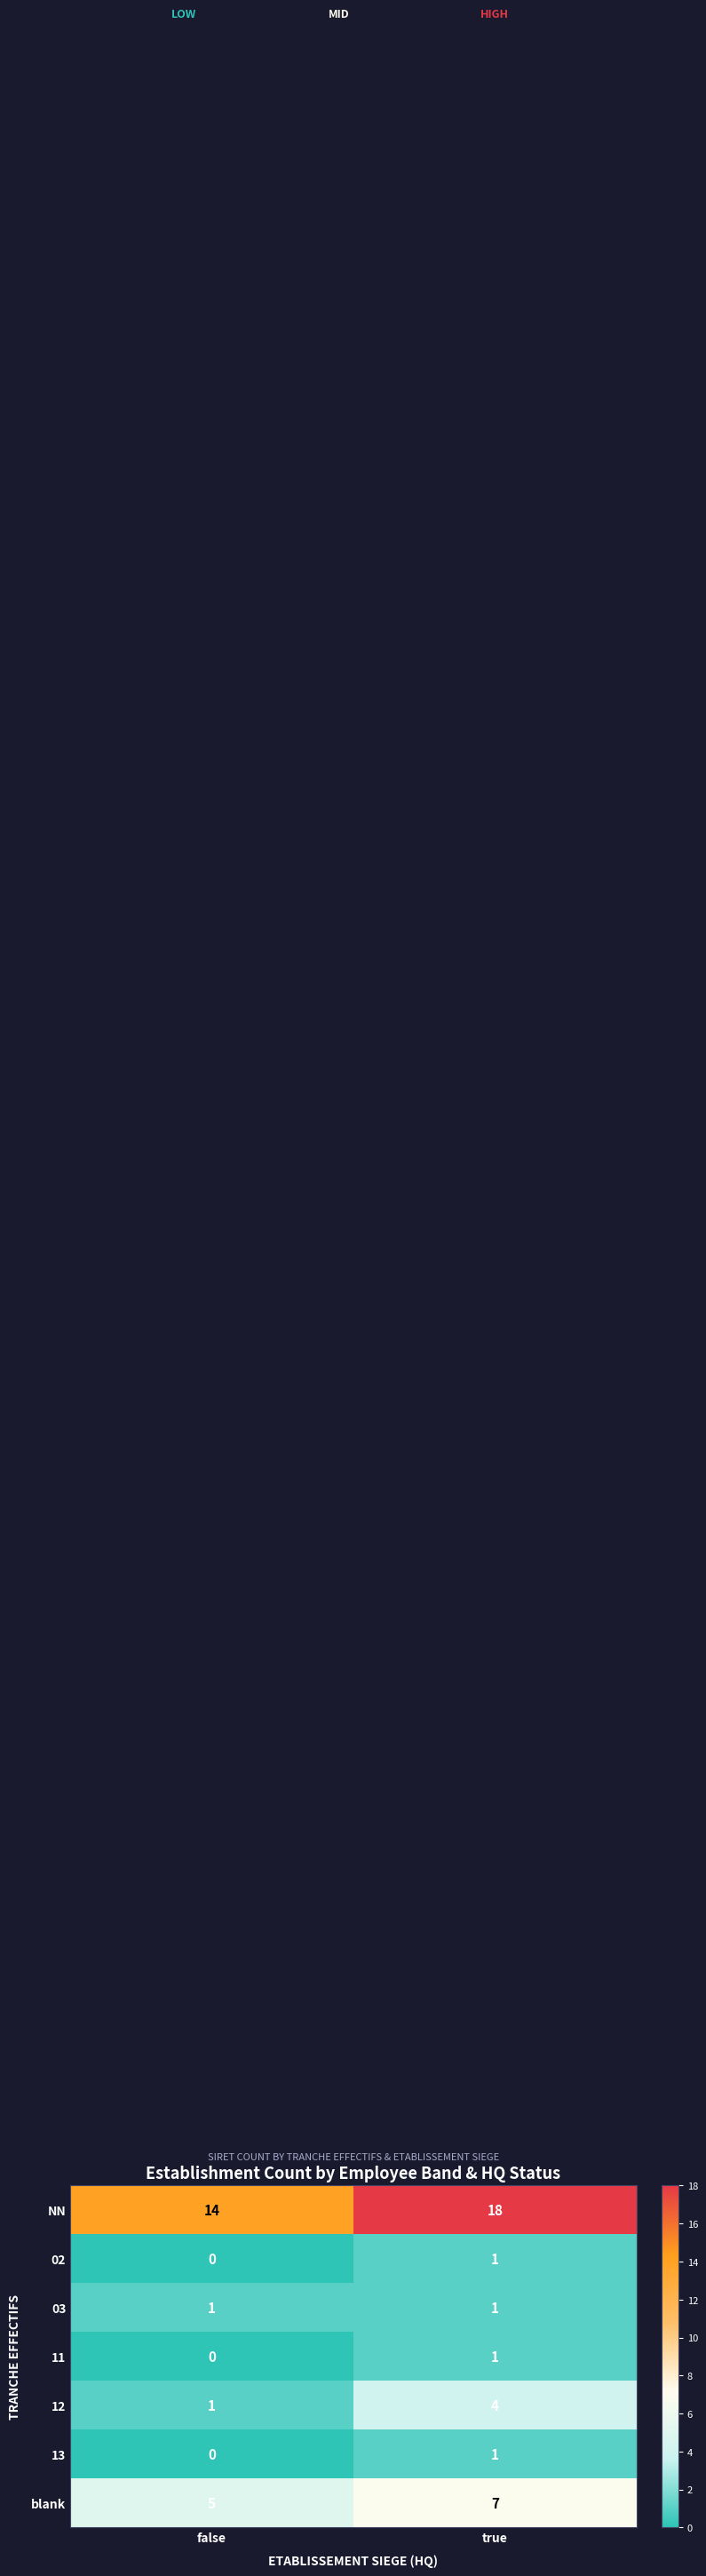

Which series has the largest total across all categories?

NN